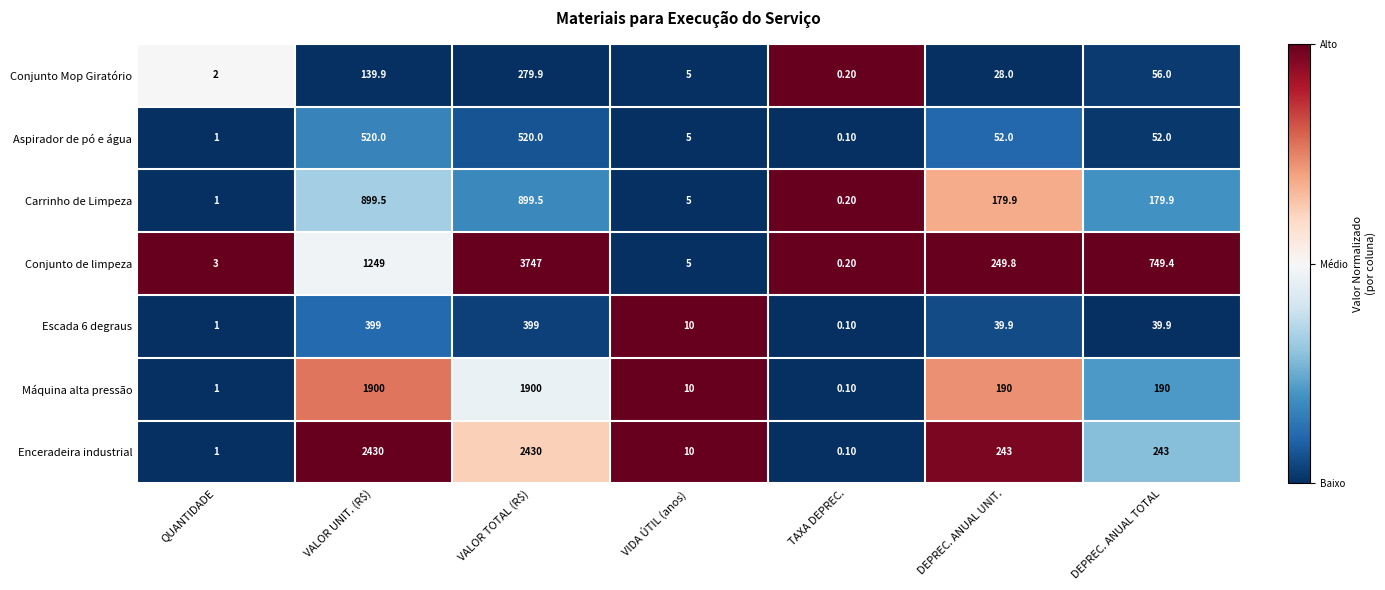

Which series has the largest range (max minus min)?

Conjunto de limpeza